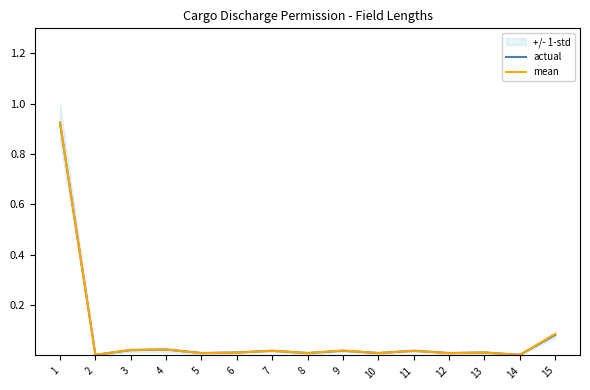

Between 15 and 11, which is larger?

15